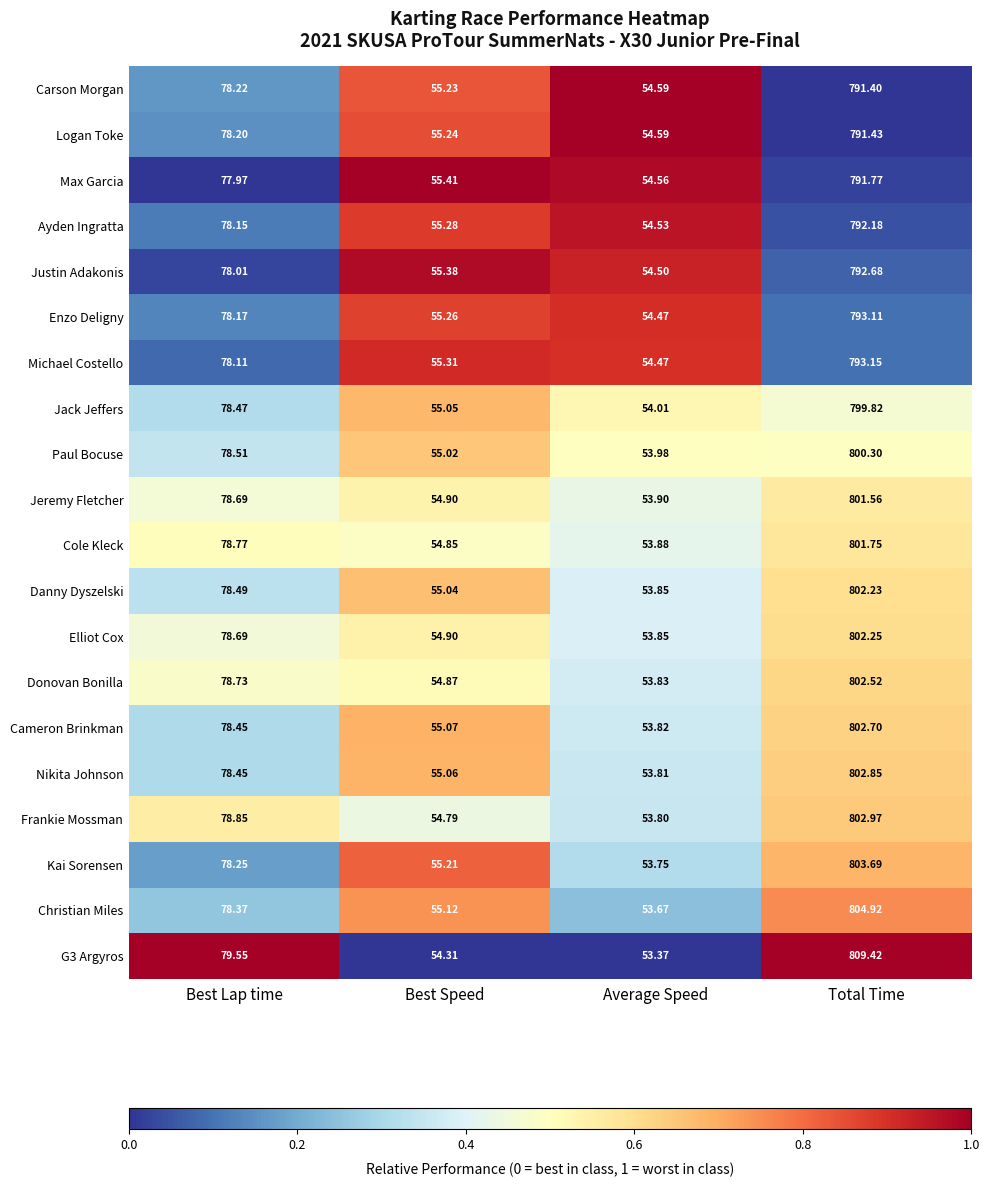

Is the value of Cameron Brinkman at Average Speed greater than the value of Michael Costello at Total Time?

No